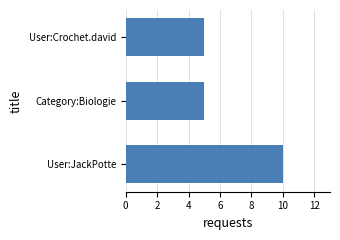

How many bars are there in total?

3